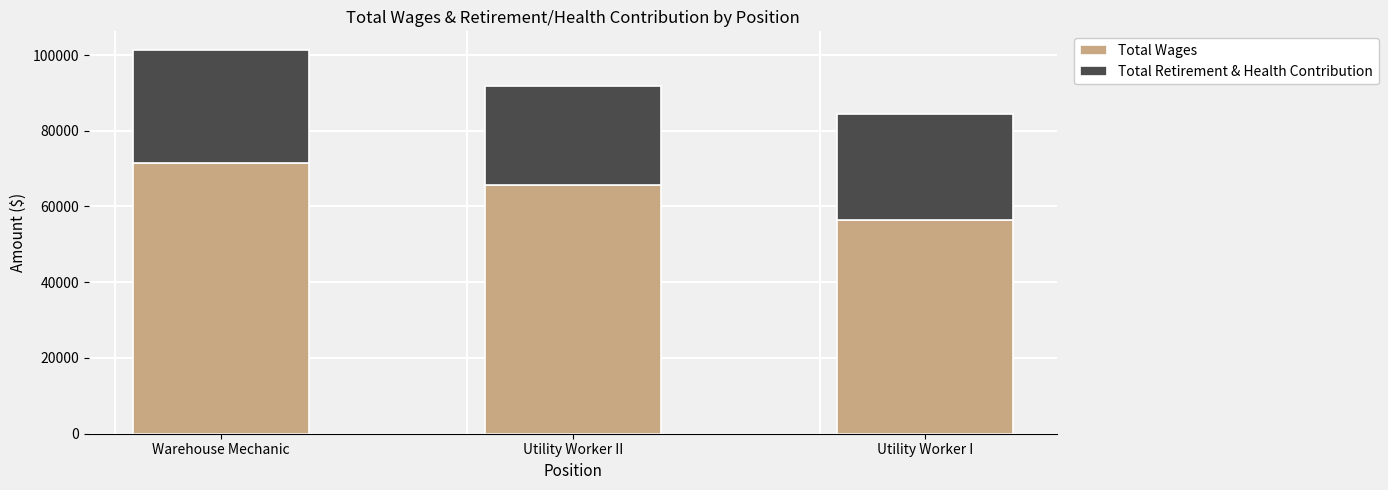

What value does the Total Wages series have at Utility Worker I, to the nearest 100?

56400